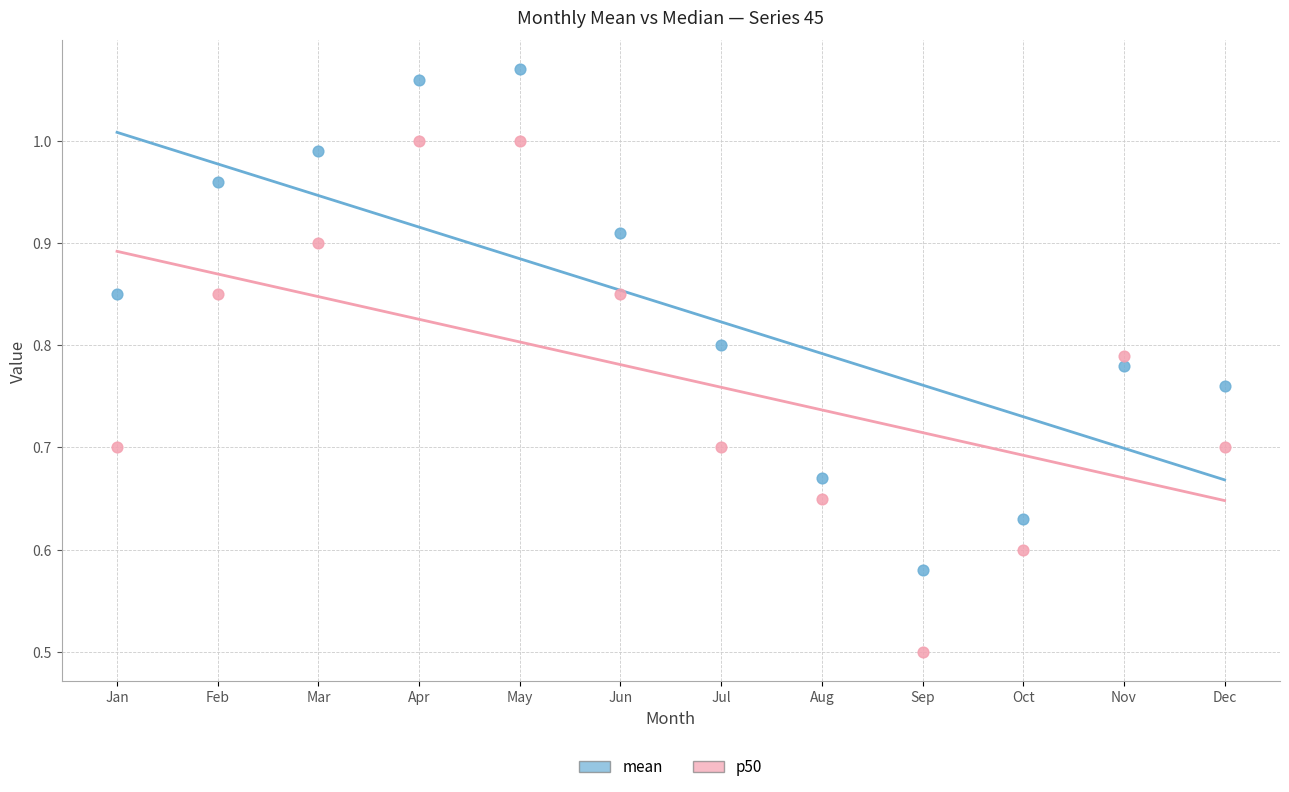

Across all series, what Y value is closest to 0?

0.5